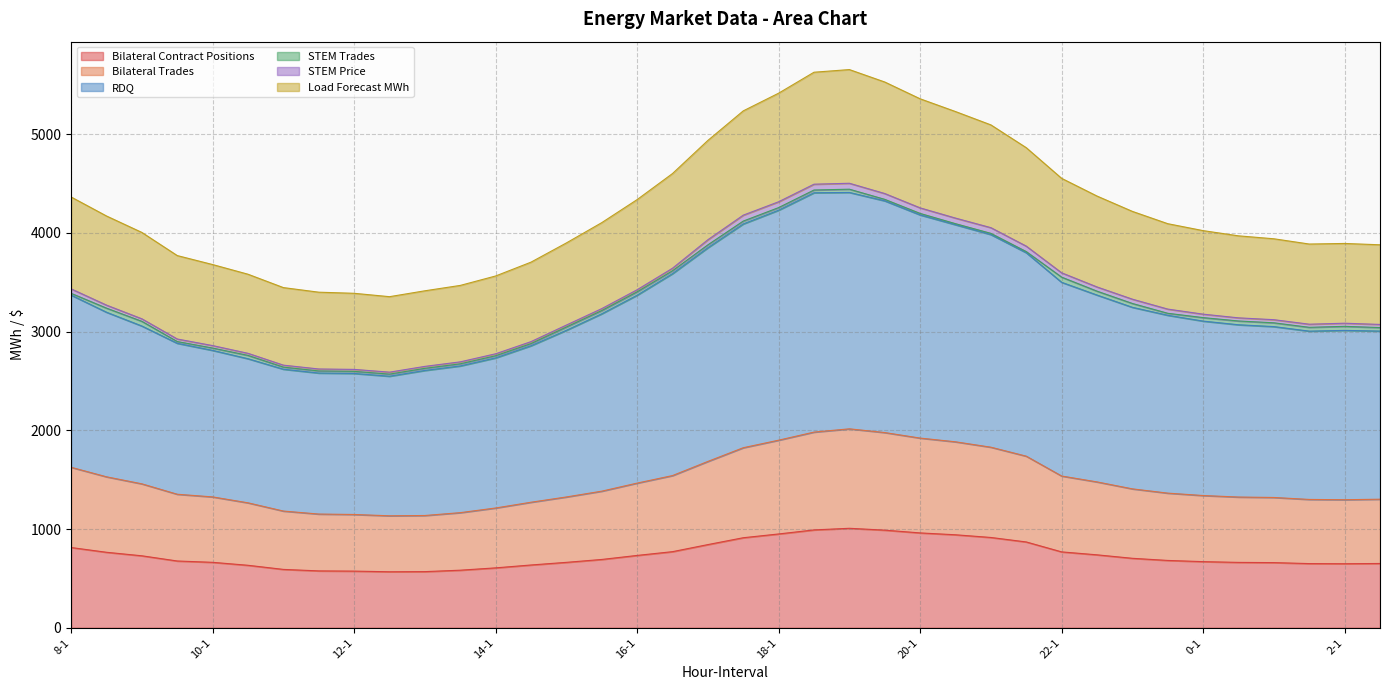

True or false: Bilateral Trades and Load Forecast MWh intersect in this chart.

False